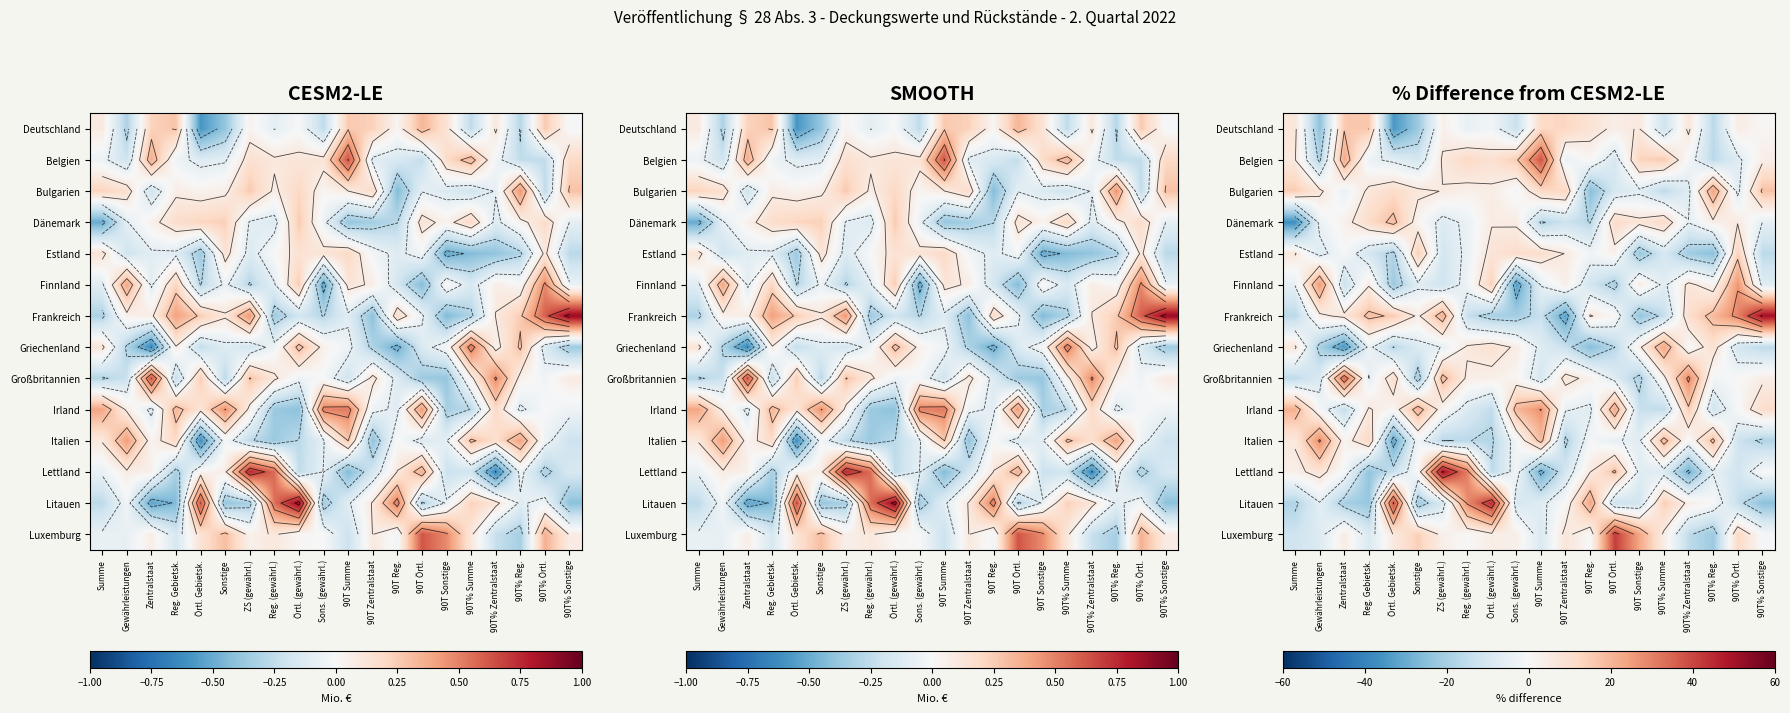

List the series in order of their peak value, highest first.

Frankreich, Lettland, Litauen, Luxemburg, Belgien, Großbritannien, Italien, Irland, Finnland, Bulgarien, Griechenland, Dänemark, Deutschland, Estland